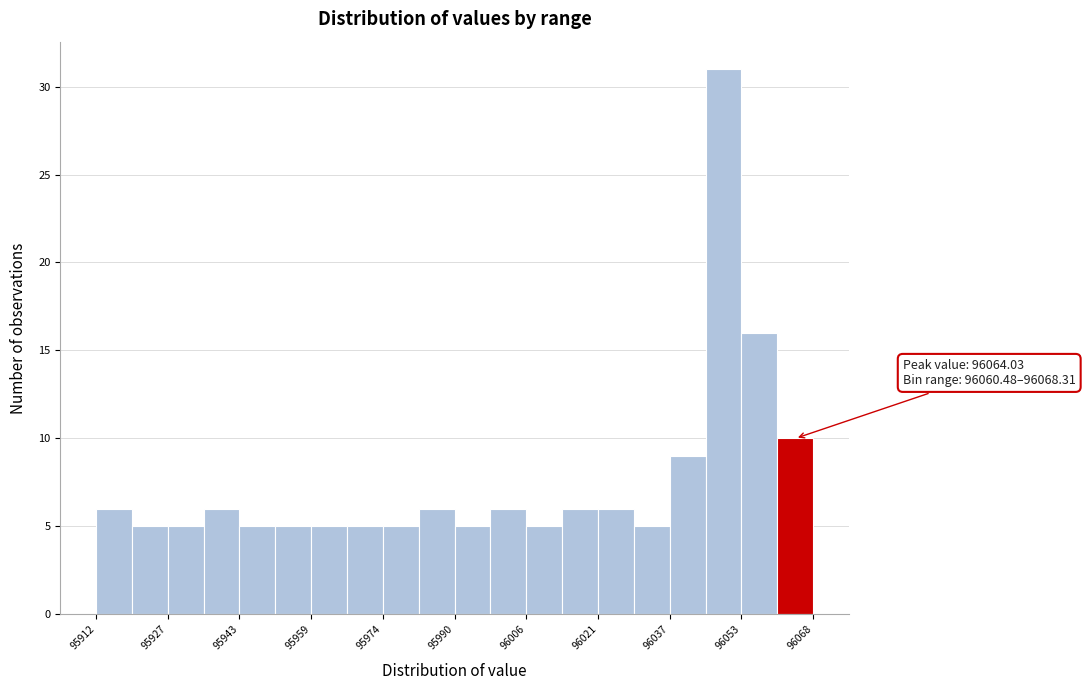

Read against the x-axis, roughly where is the centre of the tallest bar?

96048